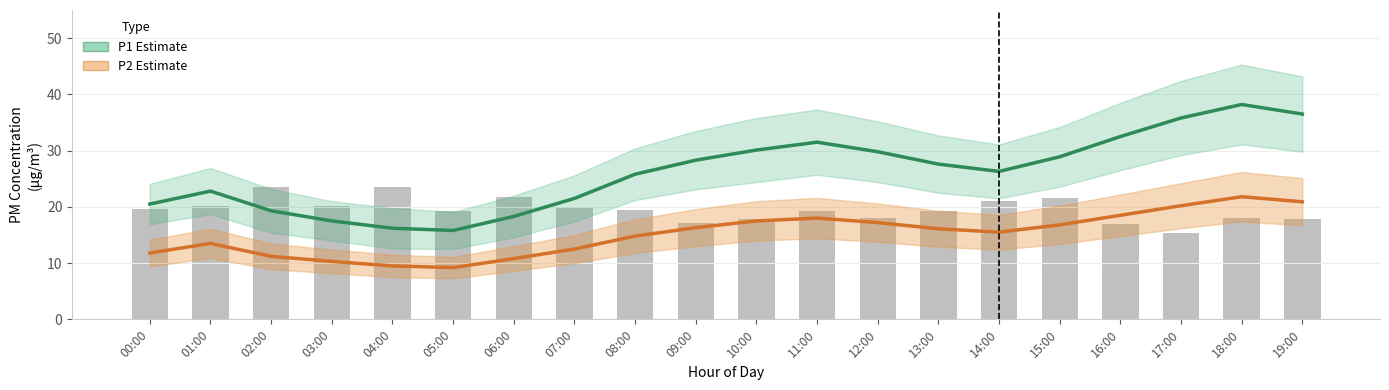

Which series has the widest spread of values?

P1 (PM10)